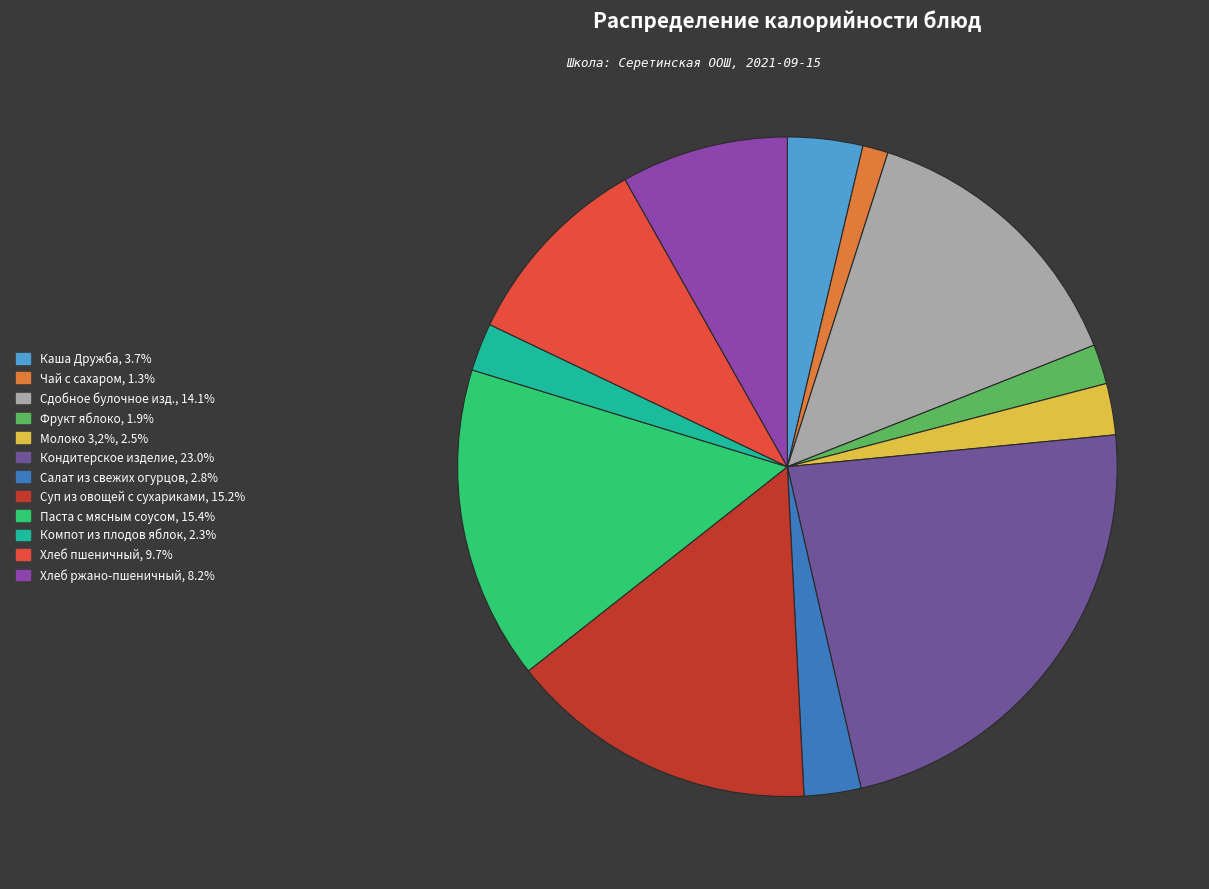

Which slice is the largest?

Кондитерское изделие